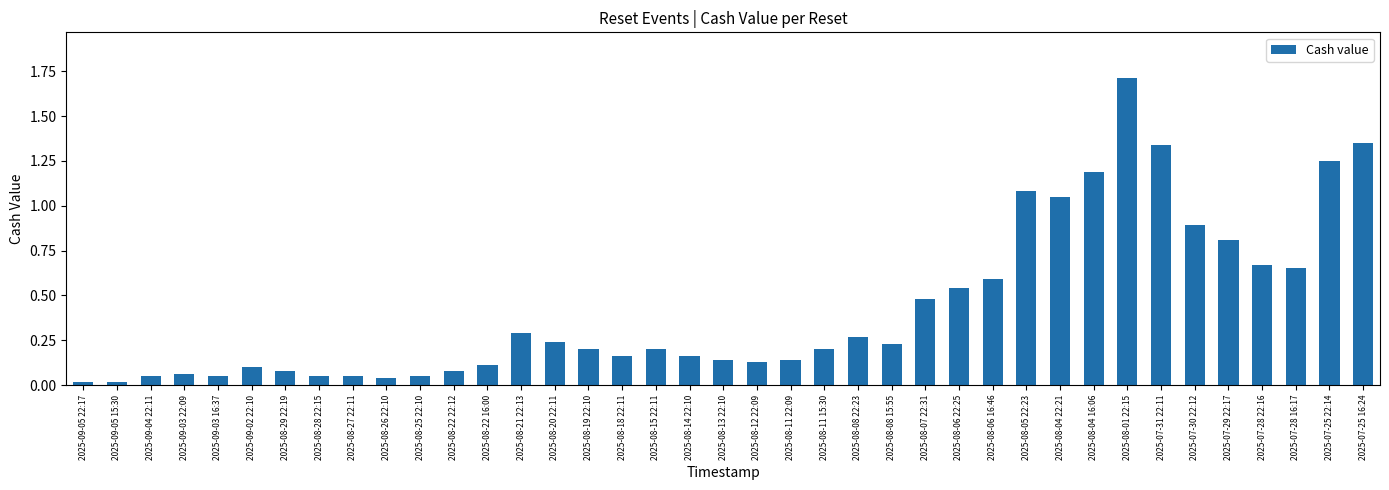

What is the change in value from 2025-08-06 22:25 to 2025-08-04 22:21?

+0.5